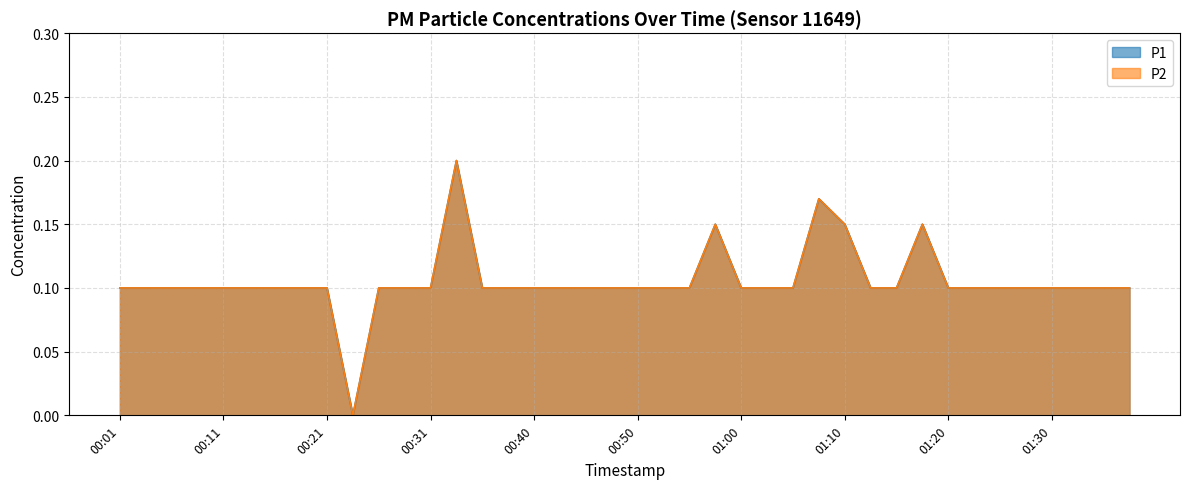

What is the approximate value of P2 at 00:31?

0.1